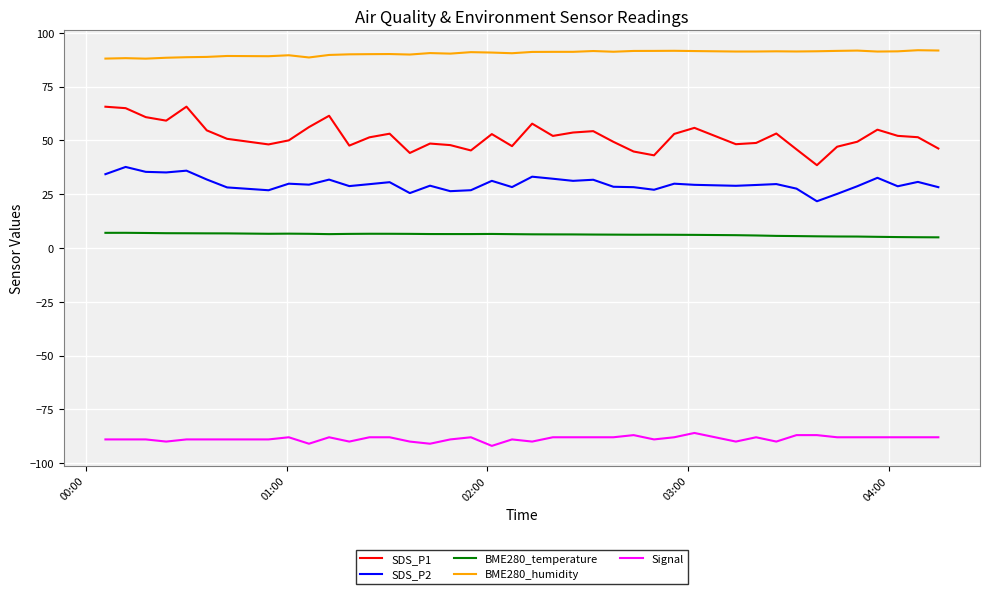

Which series has the largest total across all categories?

BME280_humidity